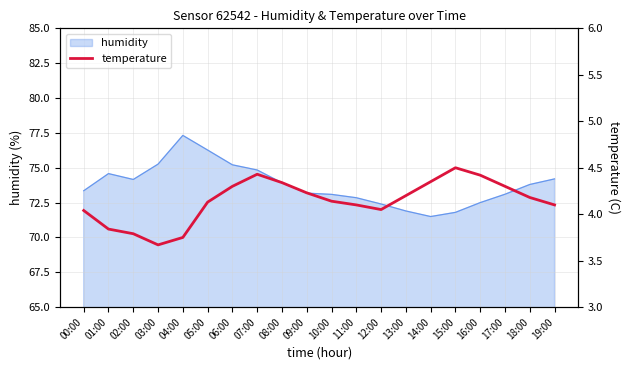

What is the smallest value displayed?

3.7